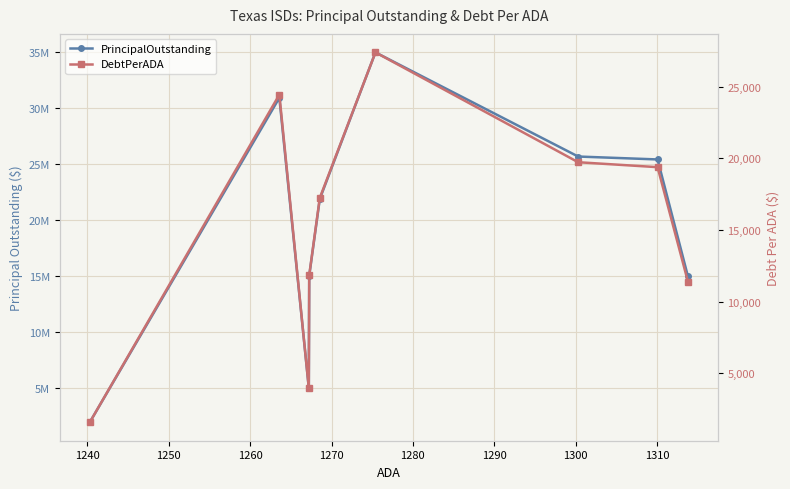

Which has a higher value, 1240 or 1280?

1280